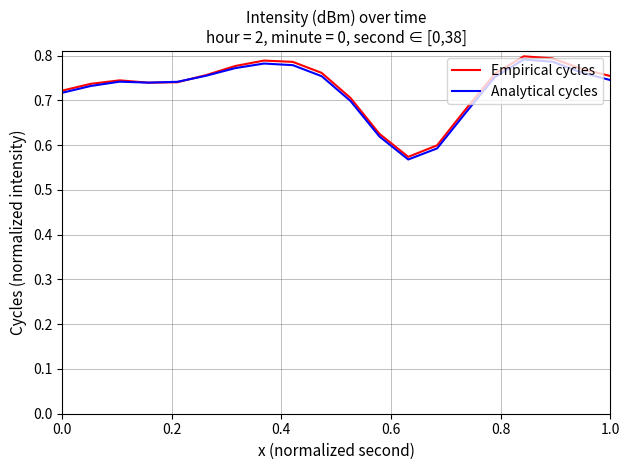

How many lines are shown in the chart?

2